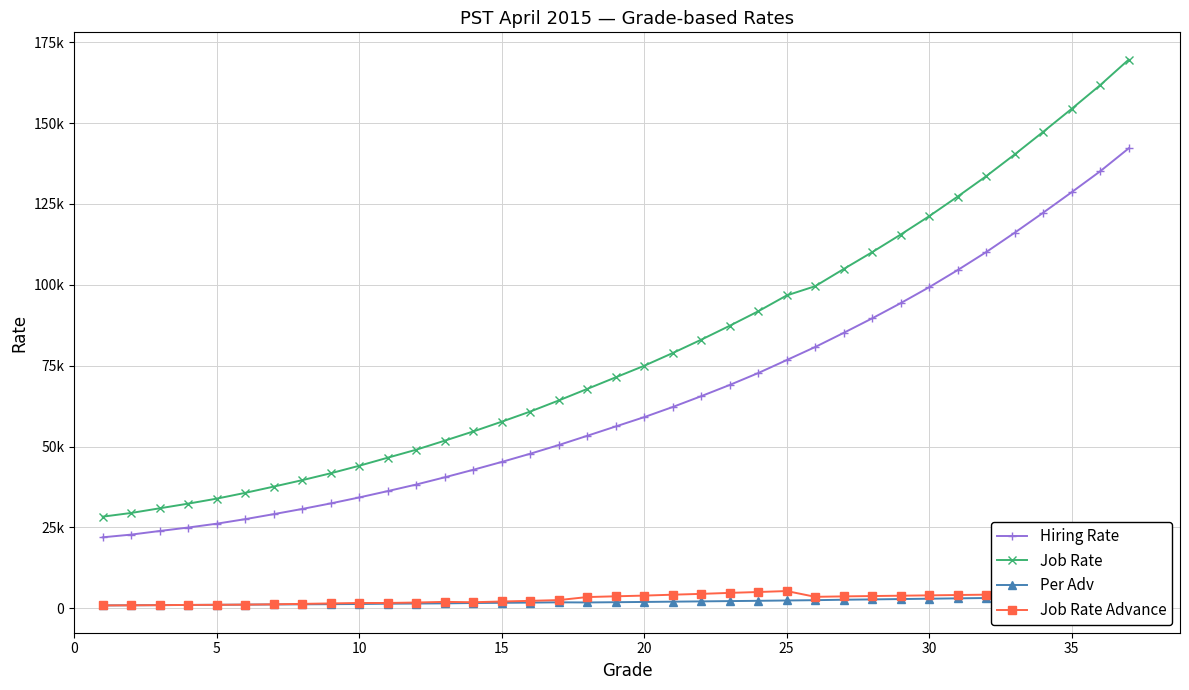

How many distinct data groups are displayed?

4